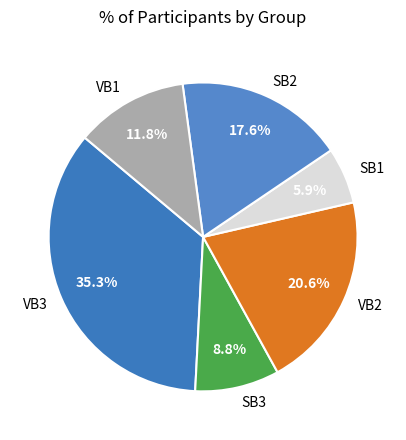

How many segments does this pie chart have?

6